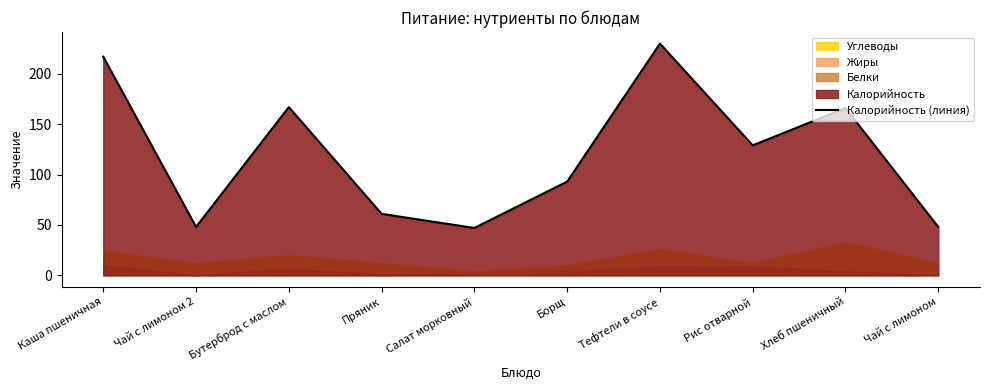

At which label does the data first exceed 129?

Каша пшеничная